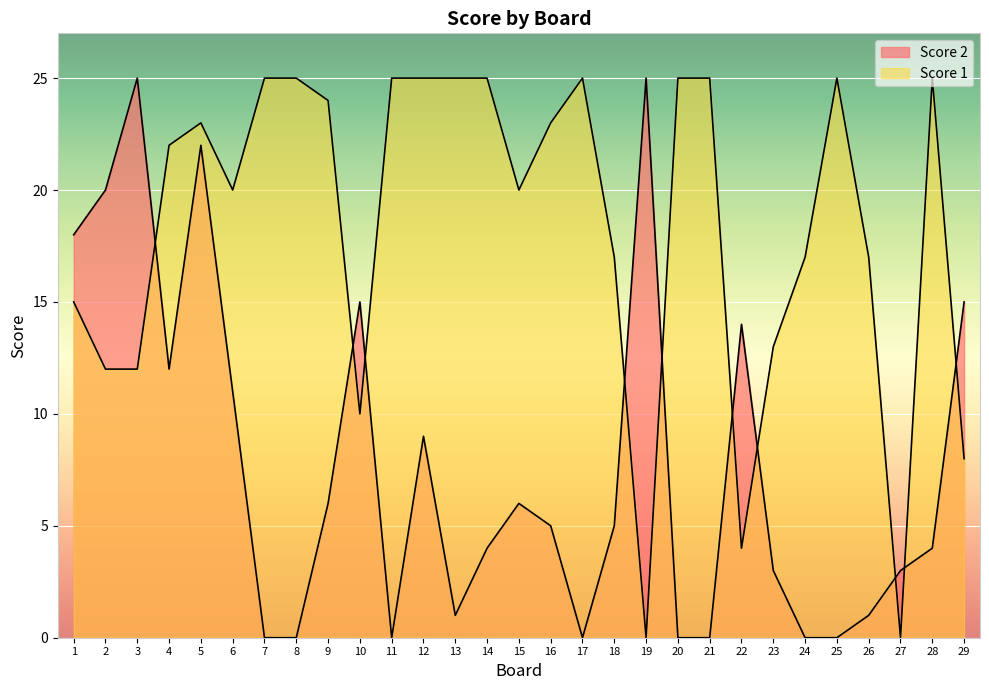

Rank the series at 15 from highest to lowest value.

Score 1, Score 2